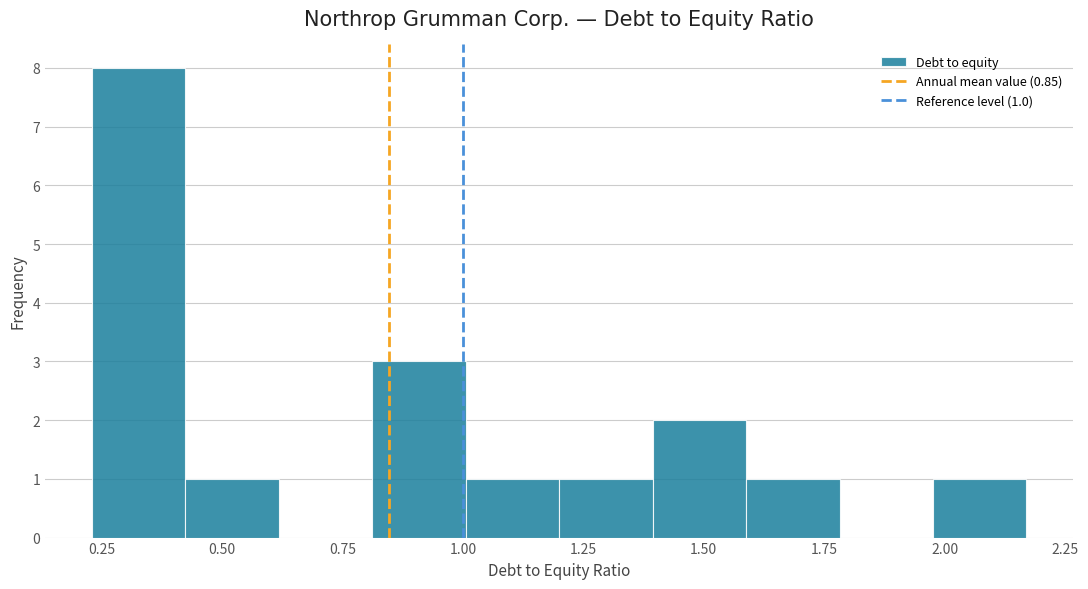

Around what value on the x-axis is the tallest bar? Give the approximate position of its centre, as read against the axis.

0.35